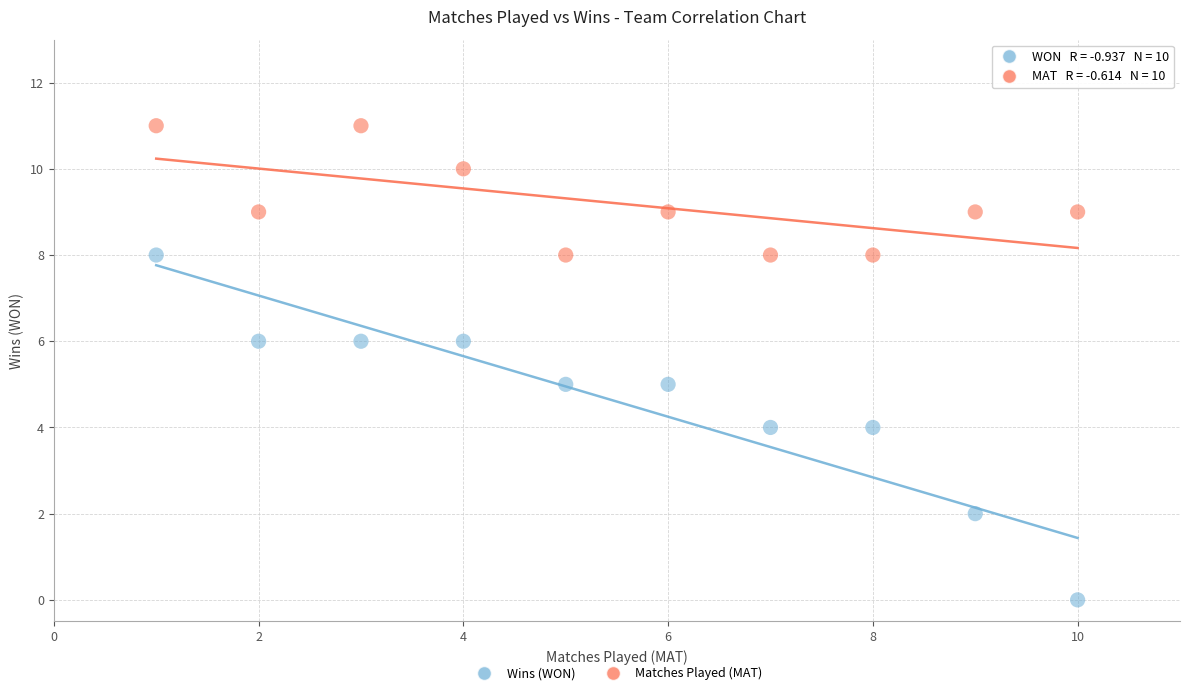

Which series has the largest Y range (max minus min)?

Wins (WON)